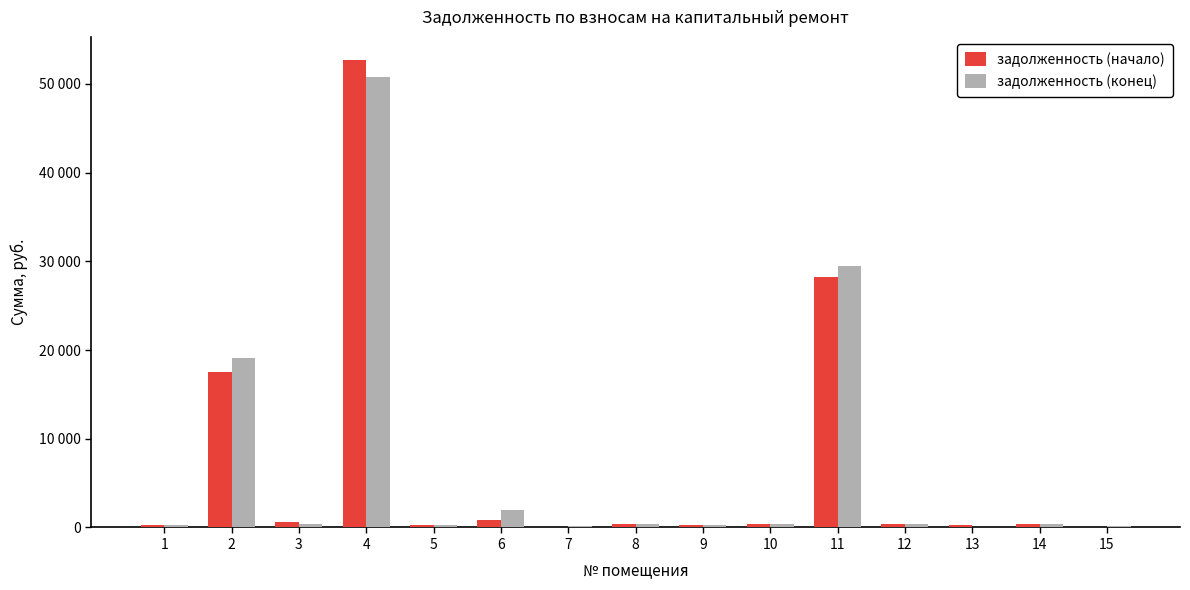

At which category is the sum across all series the highest?

4